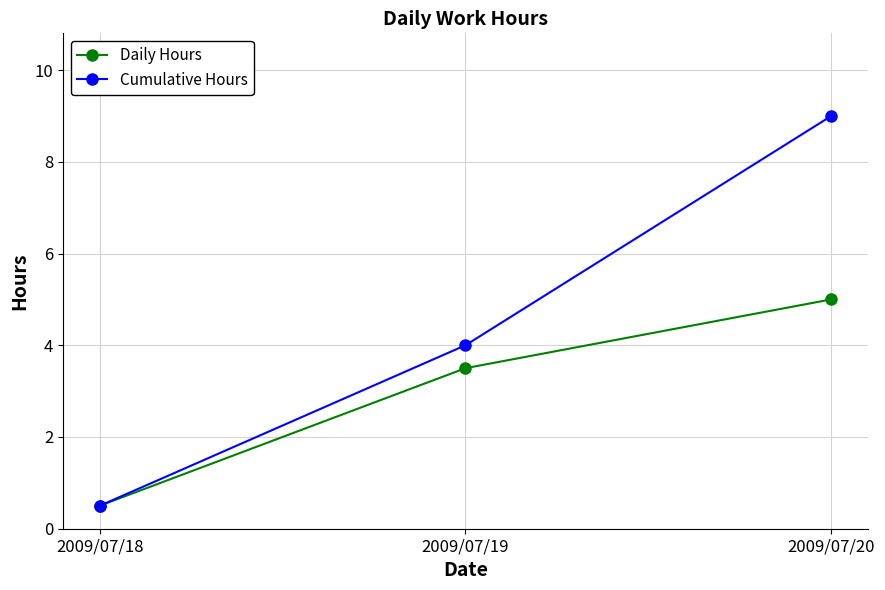

What is the sum of all Cumulative Hours values?

13.5